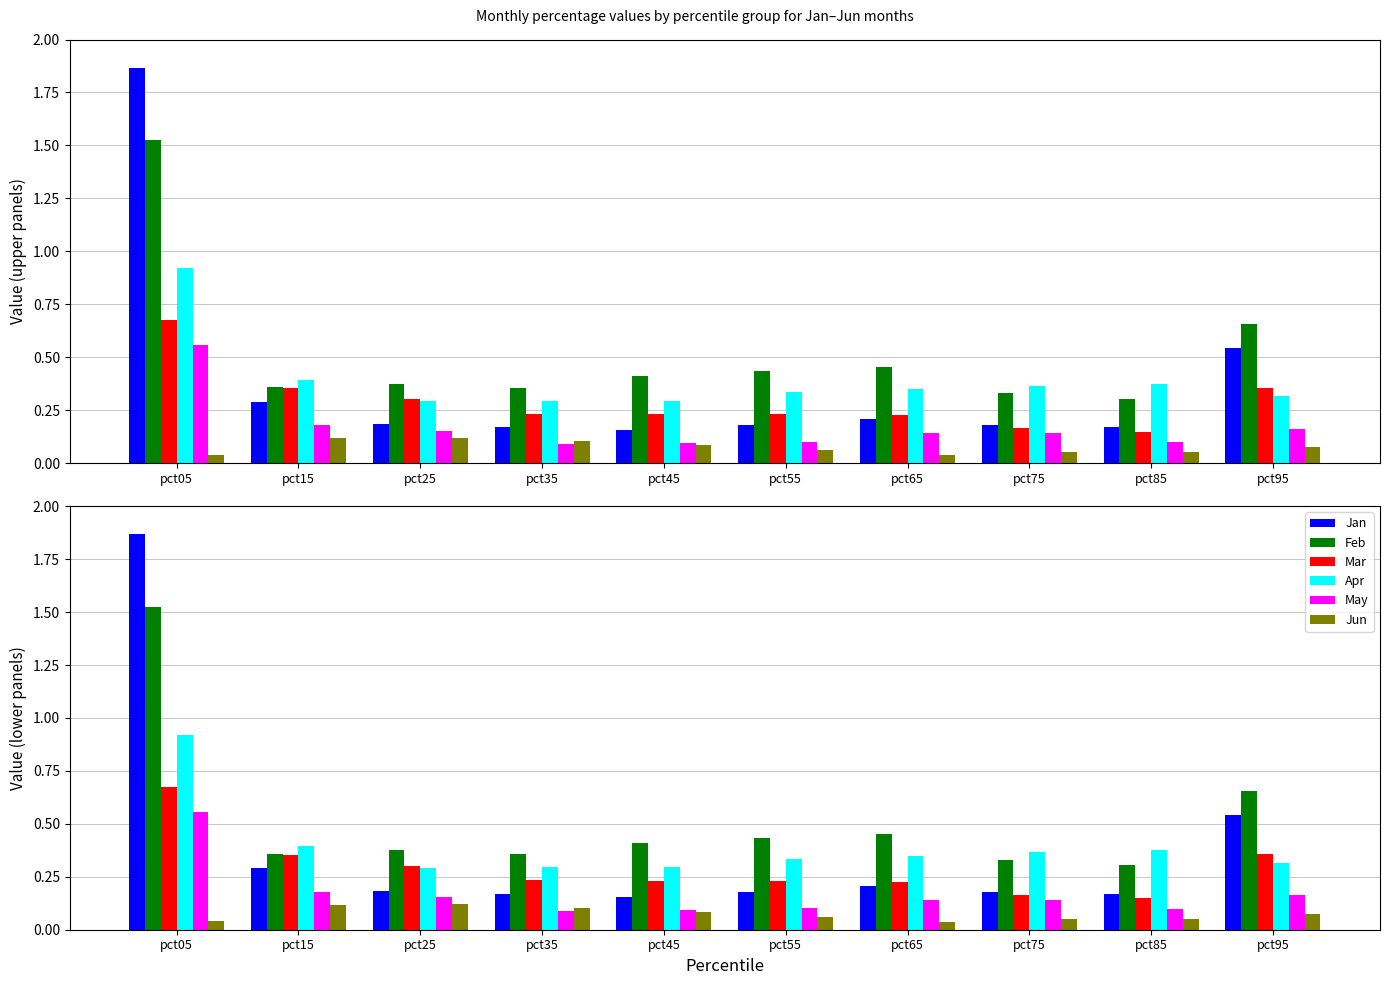

True or false: Mar has a value of 0.3 at pct25.

True